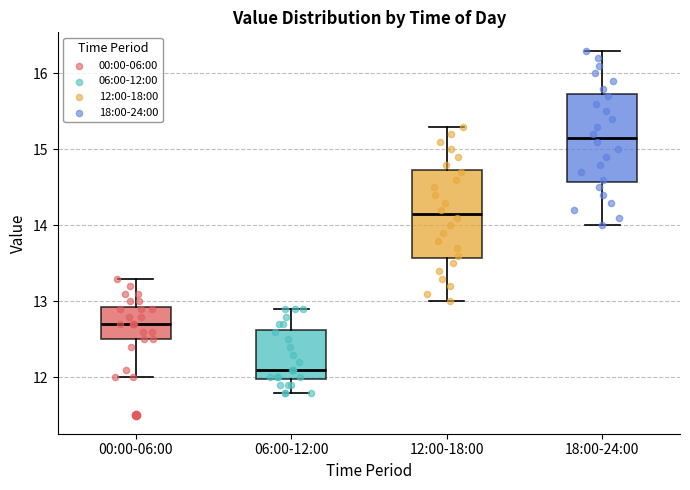

Reading left to right, transcribe this box plot: for each box, give where its median line is, the range the box spans, and where its two whiskers end, as read against the y-axis. The values are not printed on the chart, so give them approximately, as read against the axis.

00:00-06:00: median 12.7, box 12.5 to 12.9, whiskers 12.0 to 13.3
06:00-12:00: median 12.1, box 12.0 to 12.6, whiskers 11.8 to 12.9
12:00-18:00: median 14.2, box 13.6 to 14.7, whiskers 13.0 to 15.3
18:00-24:00: median 15.2, box 14.6 to 15.7, whiskers 14.0 to 16.3